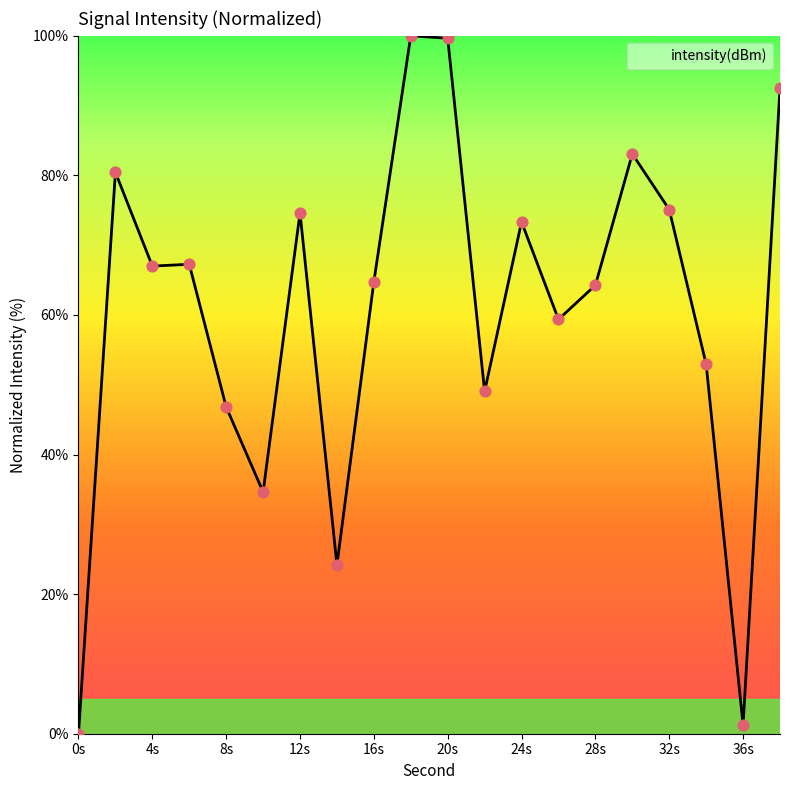

What is the difference between the maximum and minimum values?

100.0